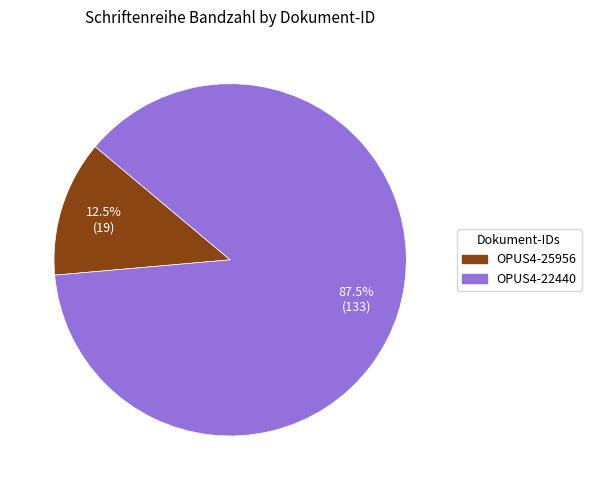

Which slice is the smallest?

OPUS4-25956